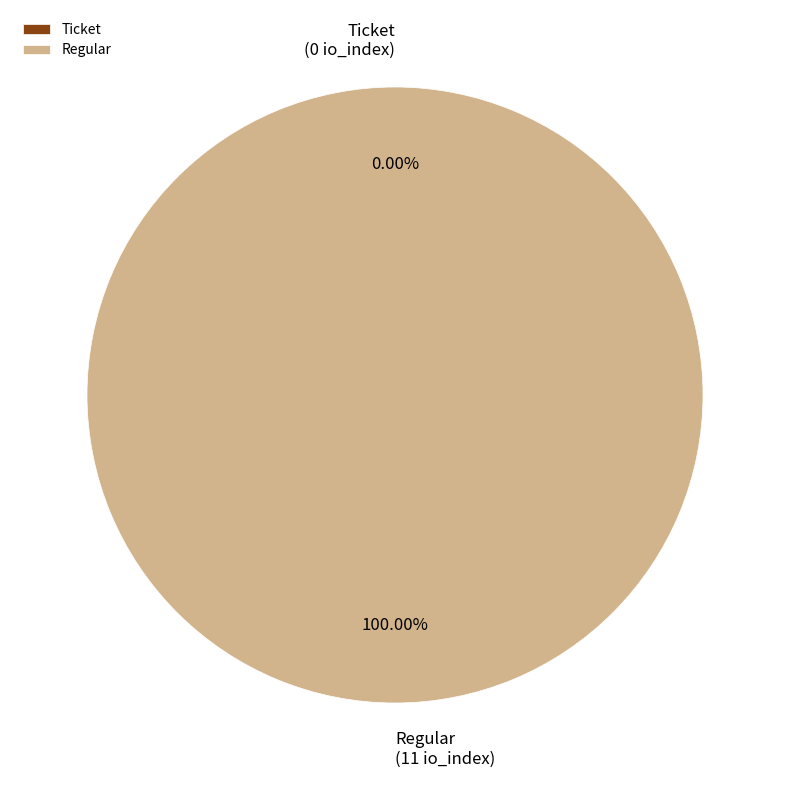

How many slices are in this pie chart?

2